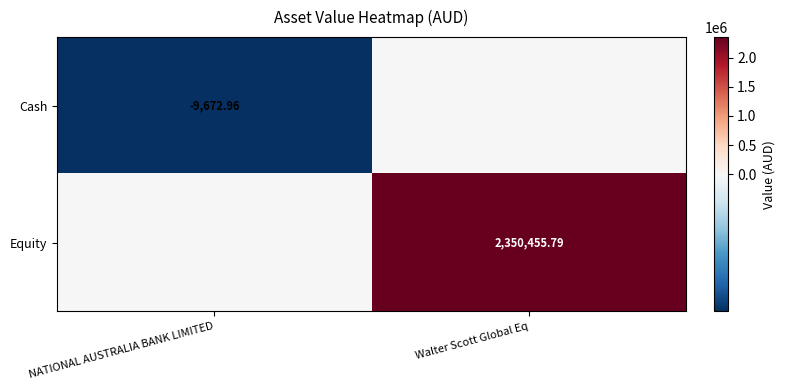

Is the value of Cash at NATIONAL AUSTRALIA BANK LIMITED greater than the value of Equity at Walter Scott Global Eq?

No